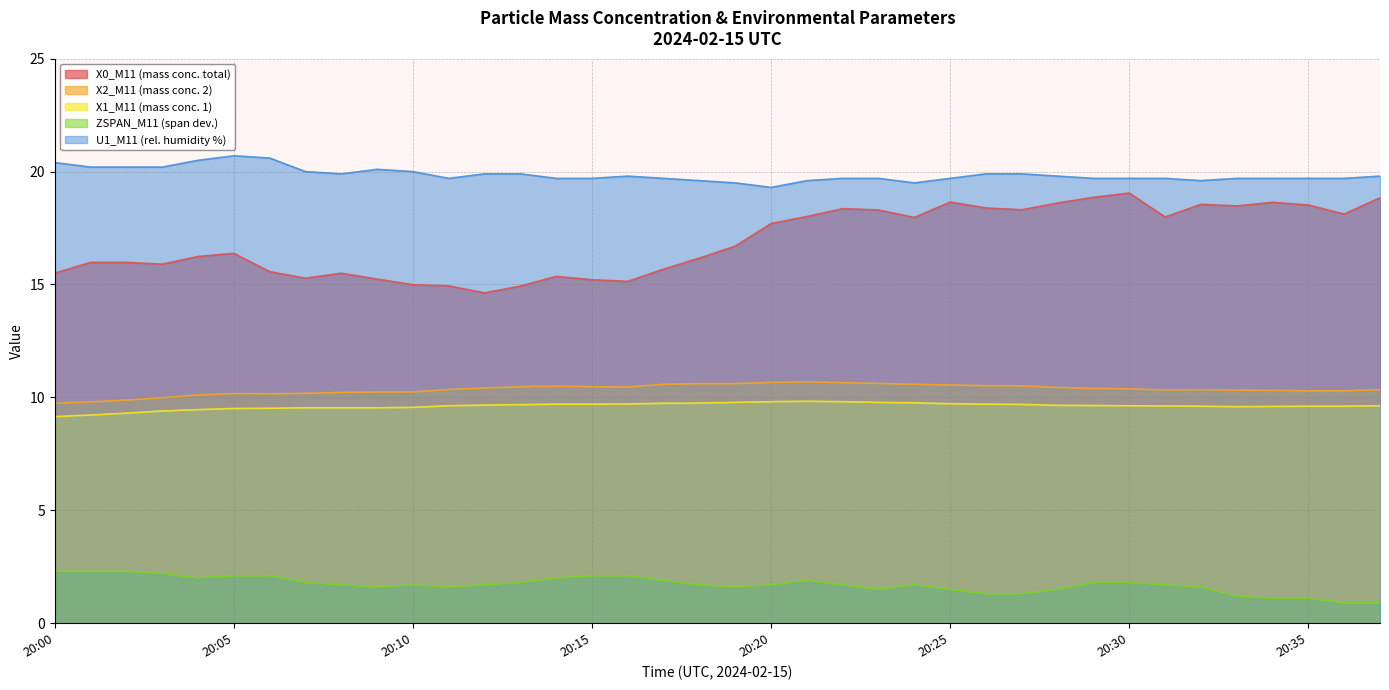

Does the chart have visible grid lines?

Yes